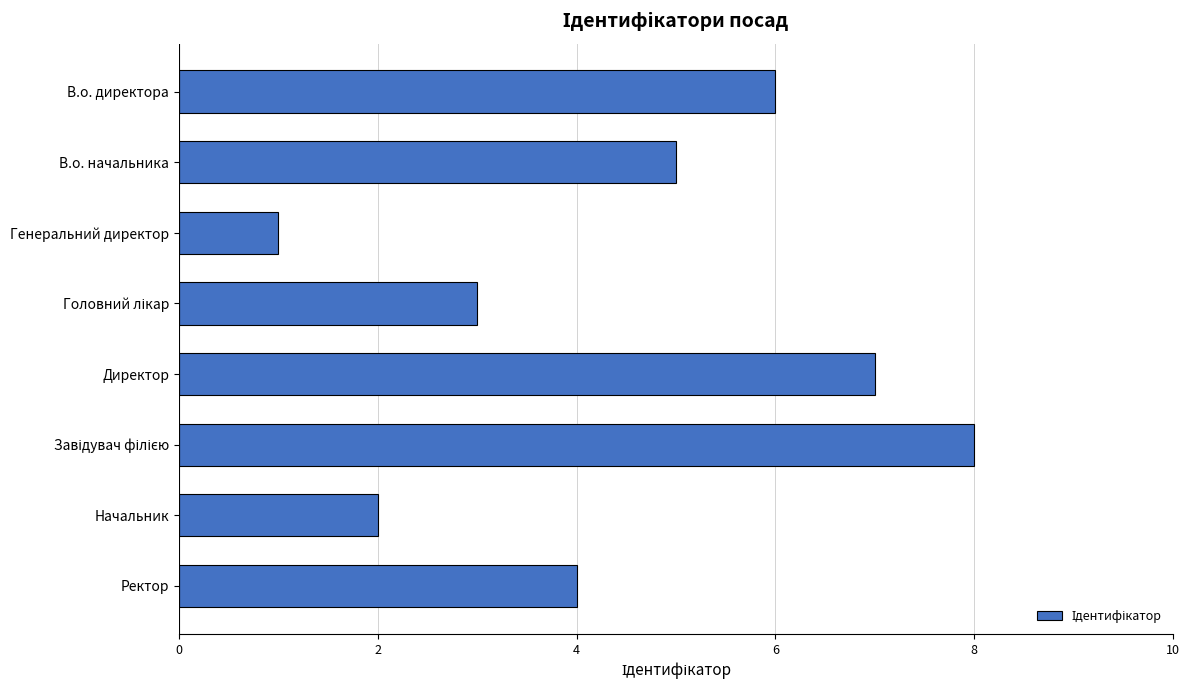

What is the sum of all values?

36